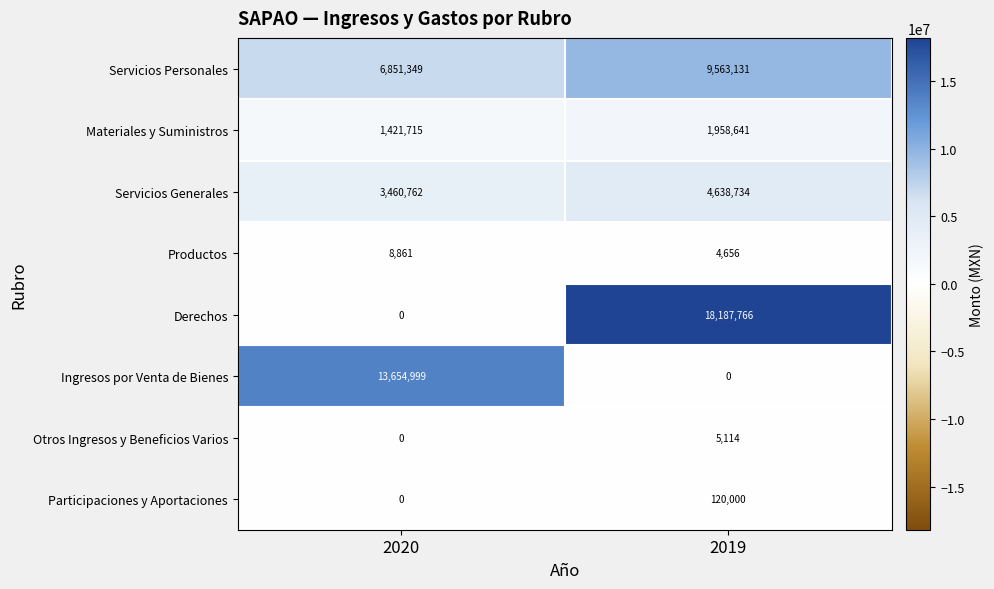

At which category is the sum across all series the highest?

2019